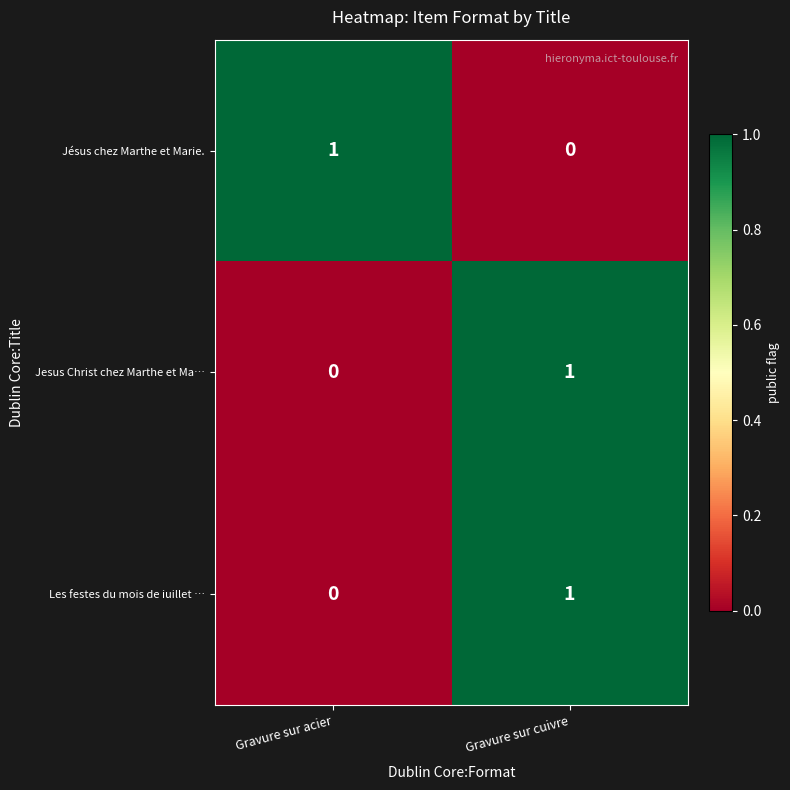

True or false: Jesus Christ chez Marthe et Ma… has a value of 0 at Gravure sur acier.

True